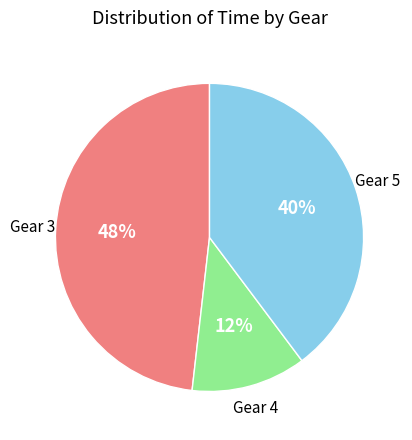

Is there a majority slice in this chart?

No